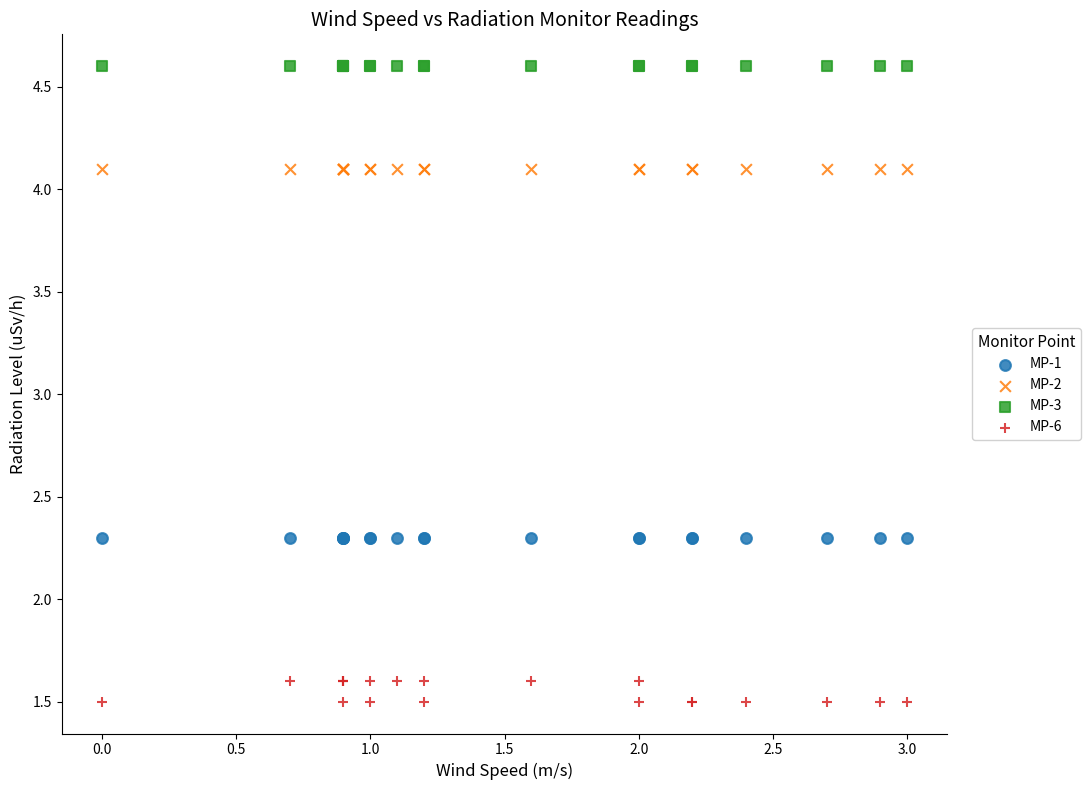

What are all the series names shown in the legend?

MP-1, MP-2, MP-3, MP-6